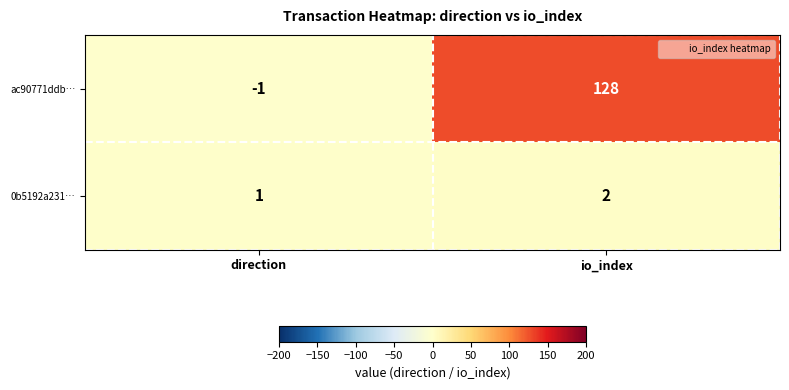

Which series changed the most between direction and io_index?

ac90771ddb…